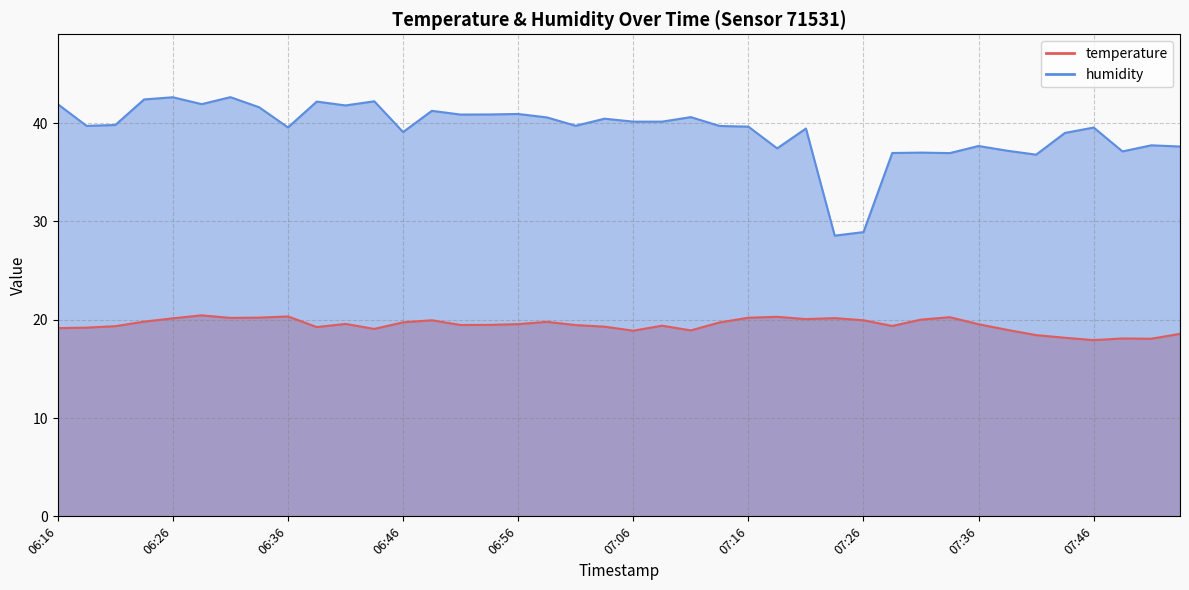

Where does the temperature series first go above 19?

06:16